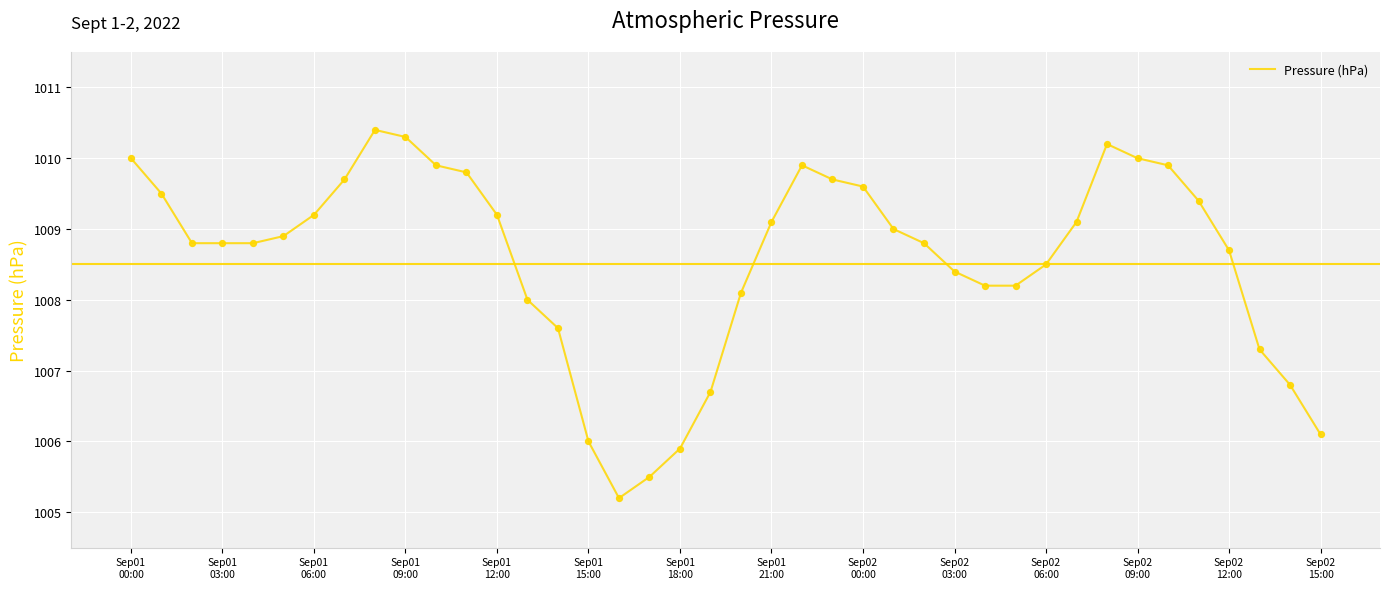

What is the greatest value displayed?

1010.4